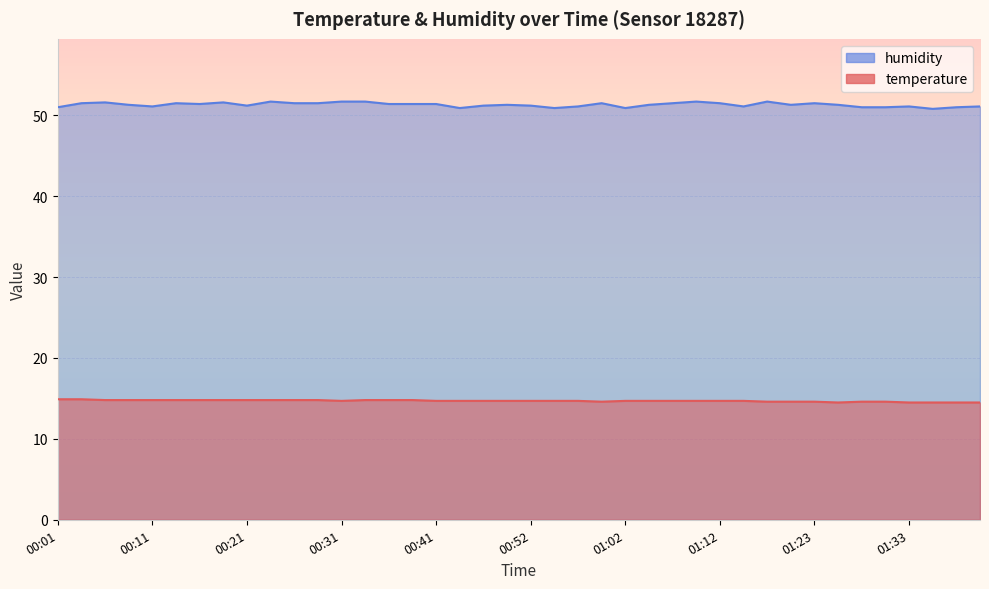

What is the value of the temperature point at the 28th from the left?

14.7